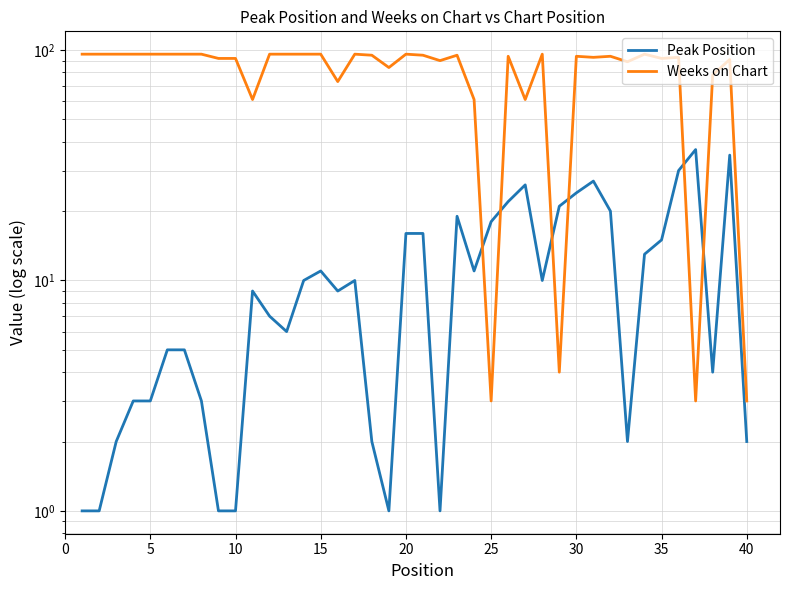

What is the average value of the Peak Position series?

11